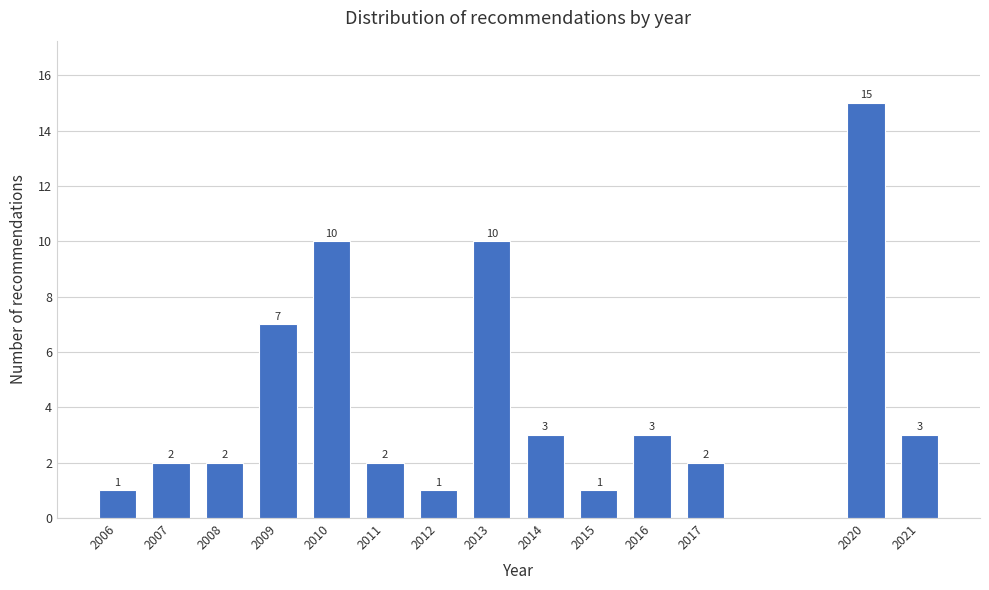

Reading left to right, what are all the values shown in this chart?

2006=1	2007=2	2008=2	2009=7	2010=10	2011=2	2012=1	2013=10	2014=3	2015=1	2016=3	2017=2	2020=15	2021=3